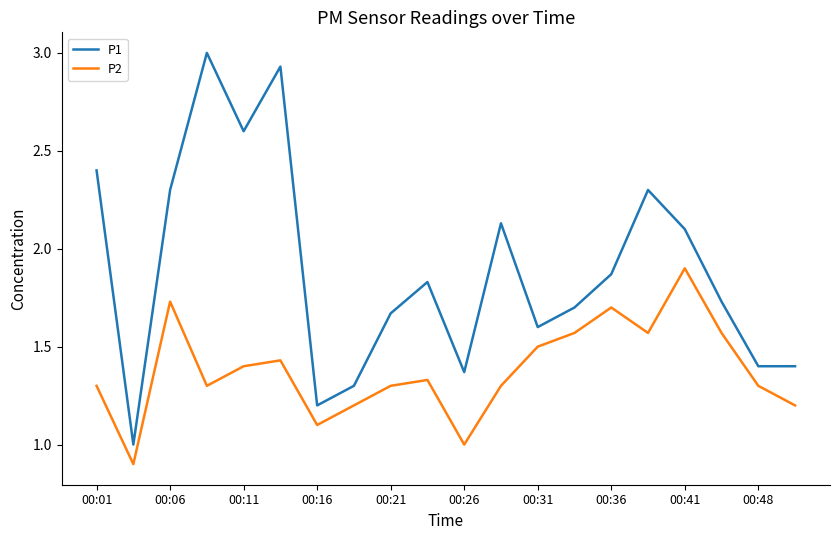

List the series in order of their overall mean, lowest first.

P2, P1